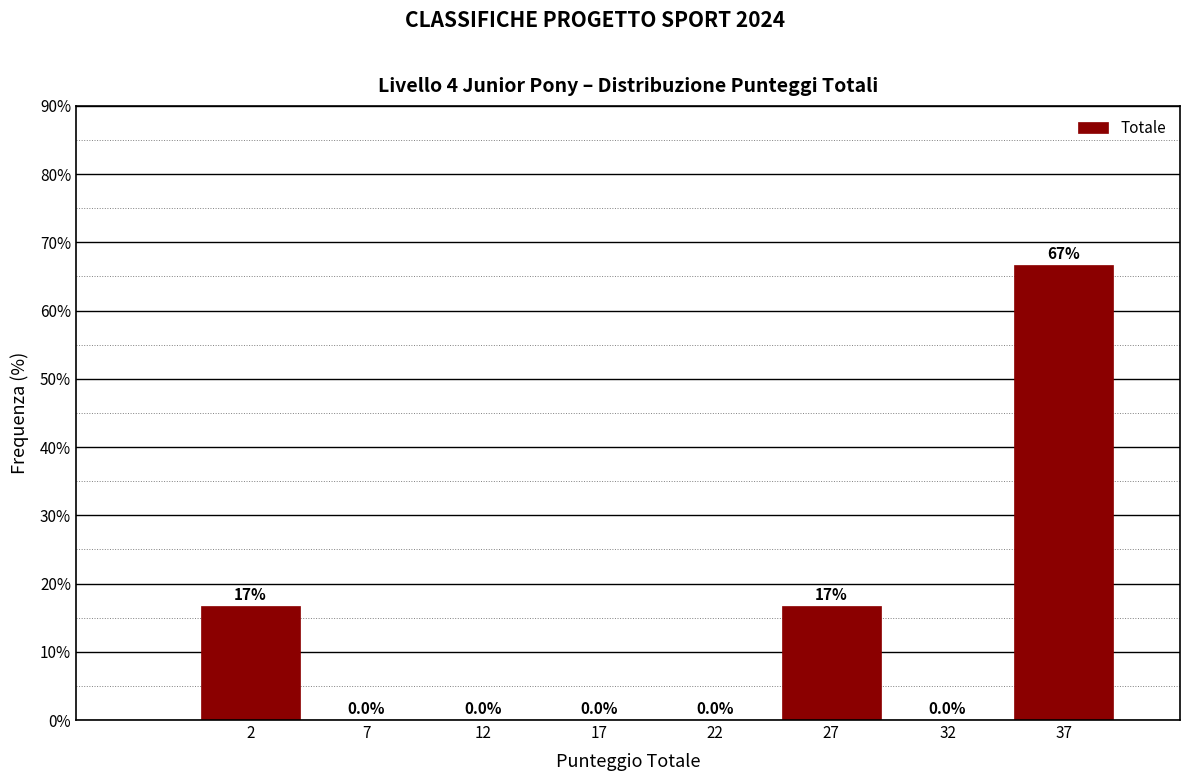

Reading left to right, list all the values displayed in this chart.

2=16.7	7=0.0	12=0.0	17=0.0	22=0.0	27=16.7	32=0.0	37=66.7